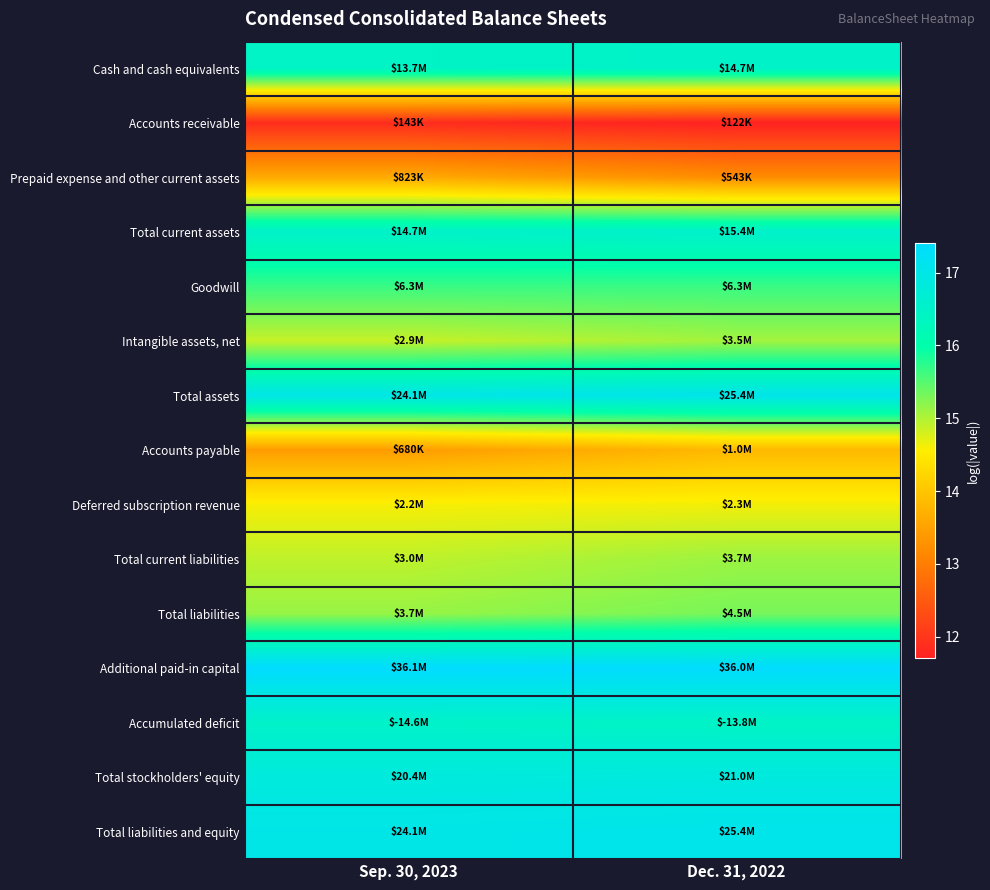

At which category does the chart reach its minimum across all series?

Dec. 31, 2022